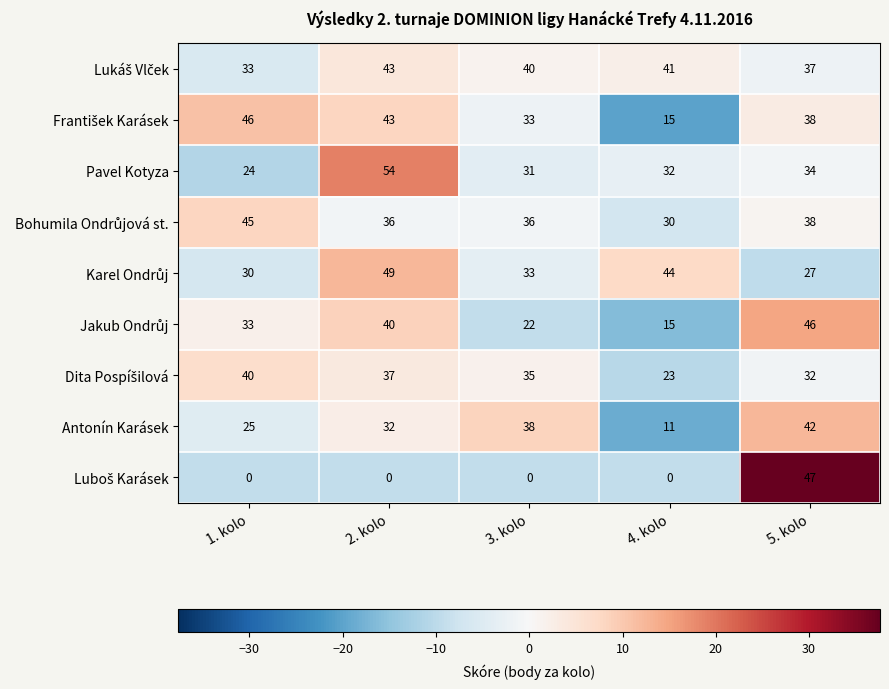

Read the Pavel Kotyza value at 1. kolo.

24